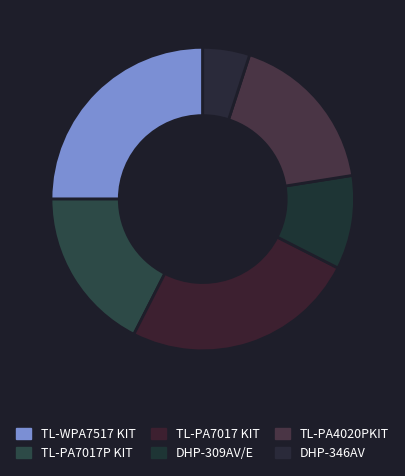

Combined, what portion of the pie is TL-PA7017 KIT and TL-PA7017P KIT?

42.5%